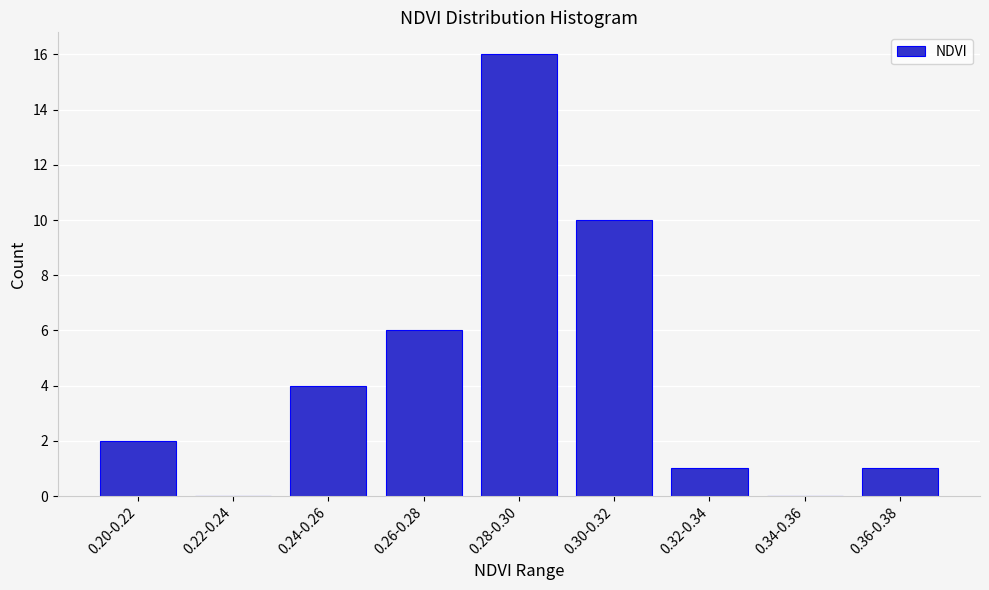

Reading right to left, what are all the values shown in this chart?

0.36-0.38=1	0.34-0.36=0	0.32-0.34=1	0.30-0.32=10	0.28-0.30=16	0.26-0.28=6	0.24-0.26=4	0.22-0.24=0	0.20-0.22=2